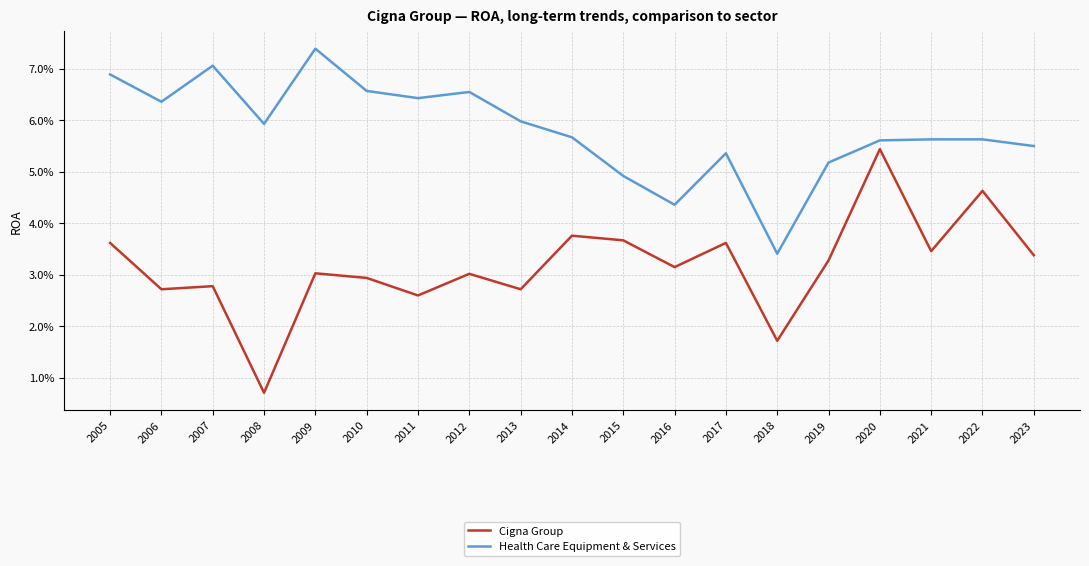

What are all the series names shown in the legend?

Cigna Group, Health Care Equipment & Services